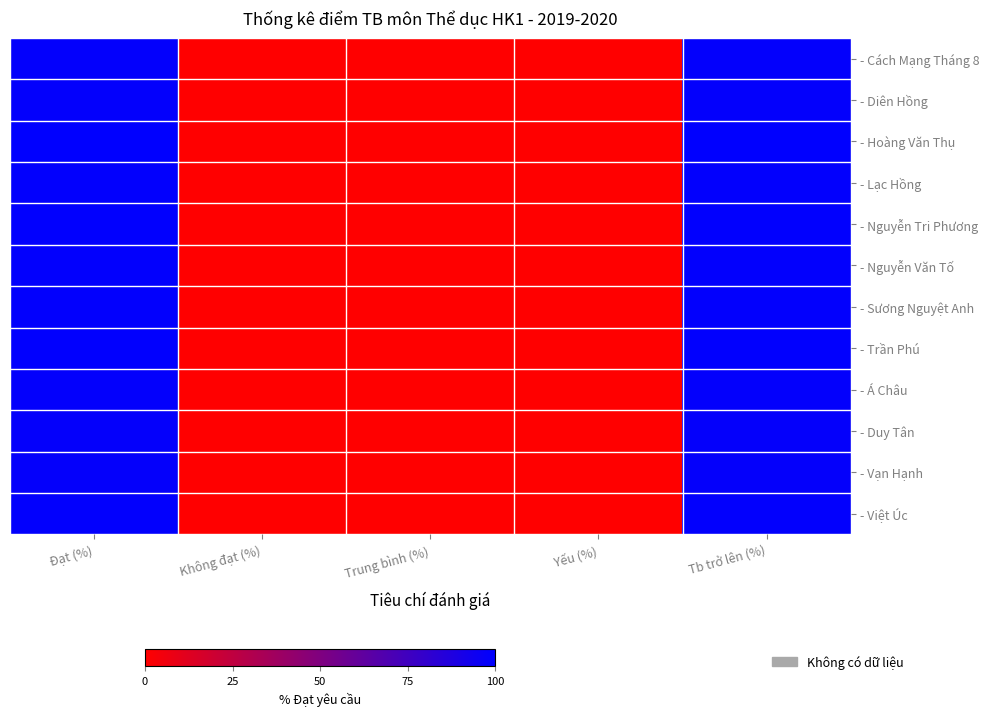

What is the total value across all series at Tb trở lên (%)?

1187.1